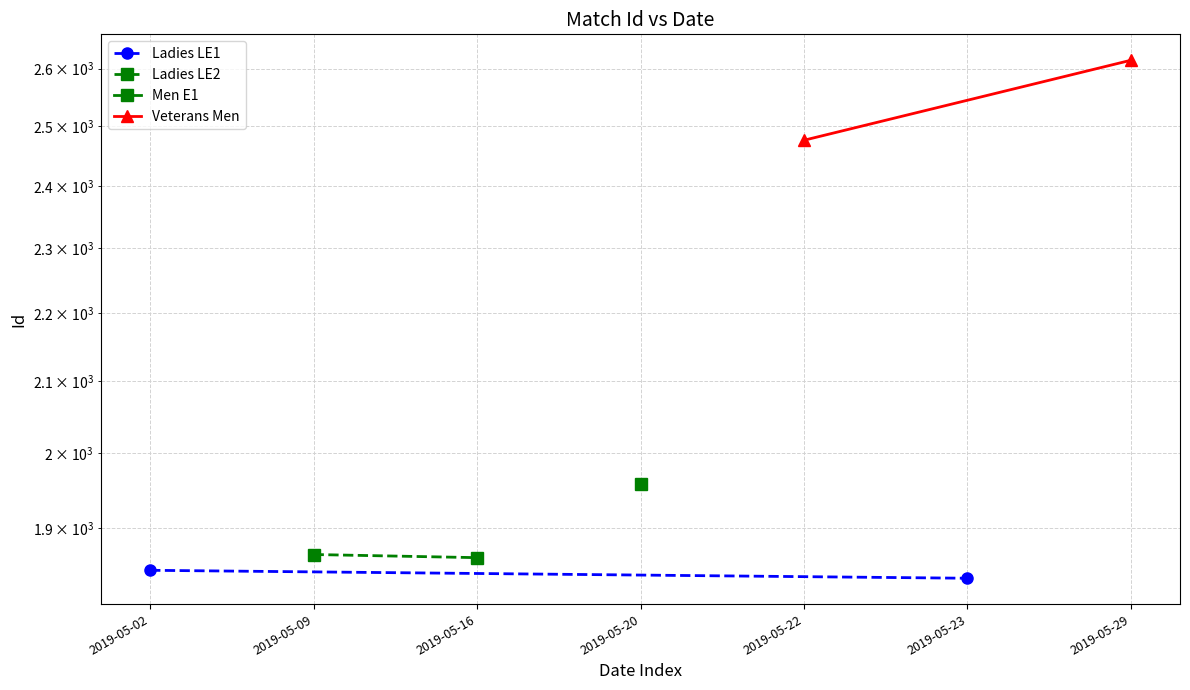

What is the average value of the Veterans Men series?

2546